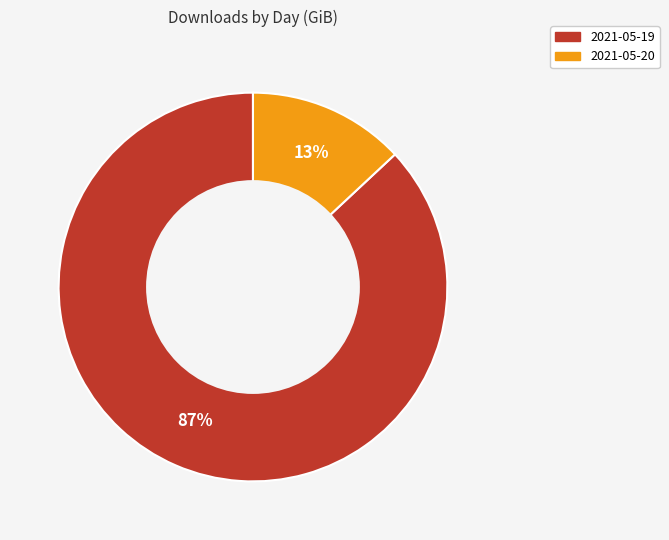

Does 2021-05-19 represent more than half of the total?

Yes